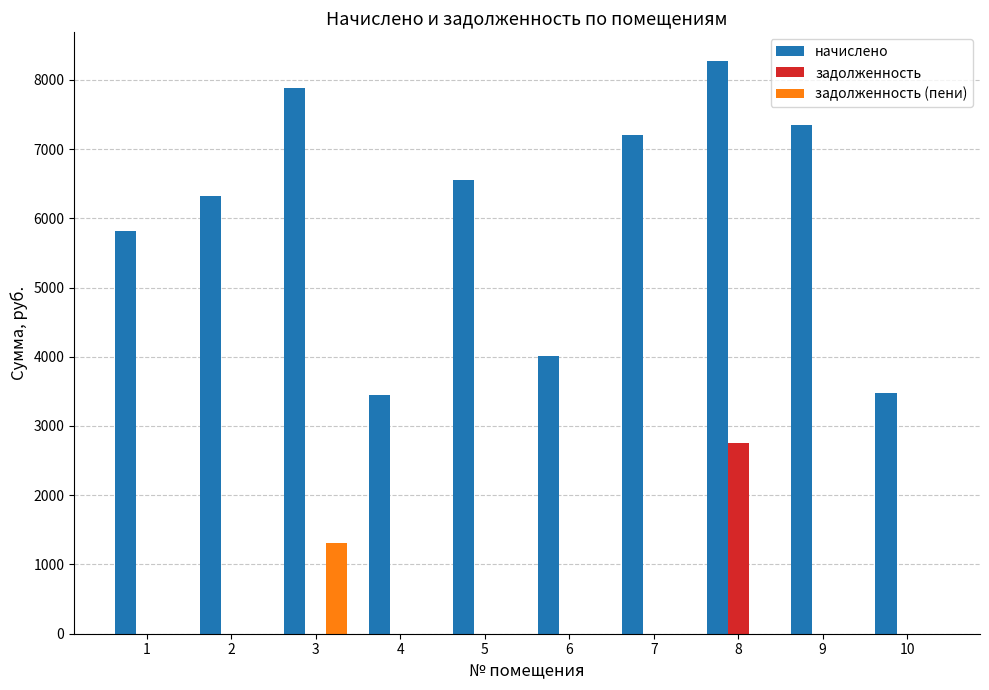

The value of задолженность (пени) at 2 is -663.5. True or false?

False